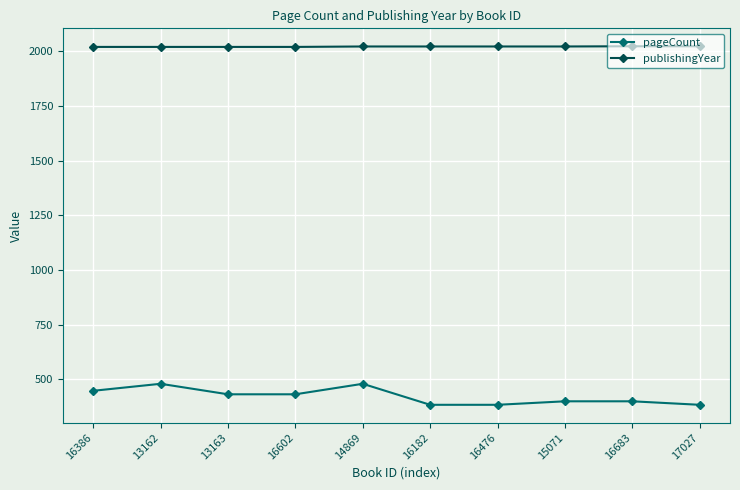

What are all the series names shown in the legend?

pageCount, publishingYear